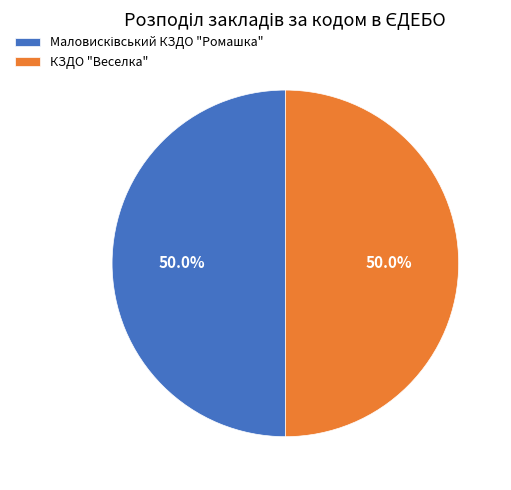

What percentage is NOT represented by КЗДО "Веселка"?

50.0%